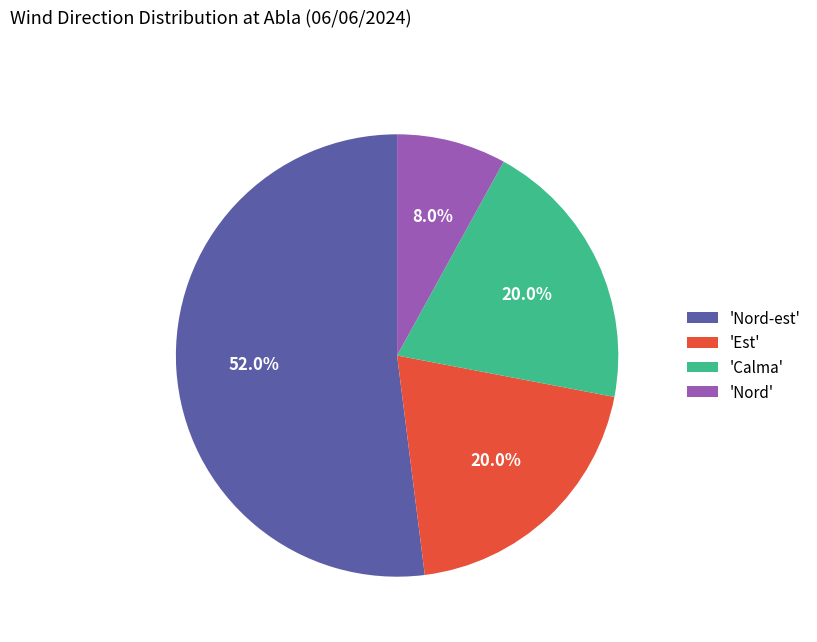

Which has a higher value, 'Nord-est' or 'Nord'?

'Nord-est'